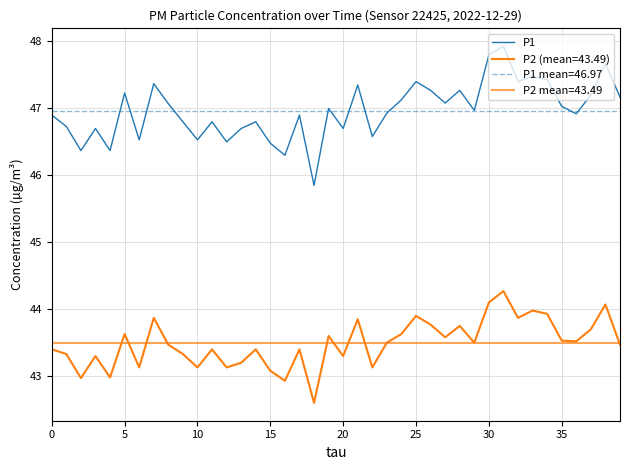

What is the label of the 22nd point from the right?

18